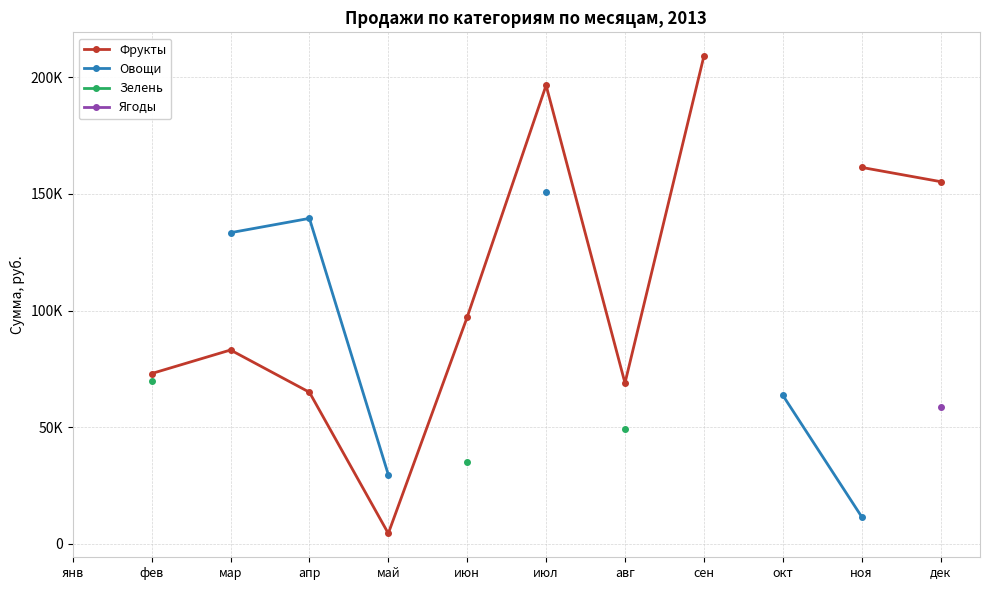

What is the maximum value shown in the chart?

209073.0